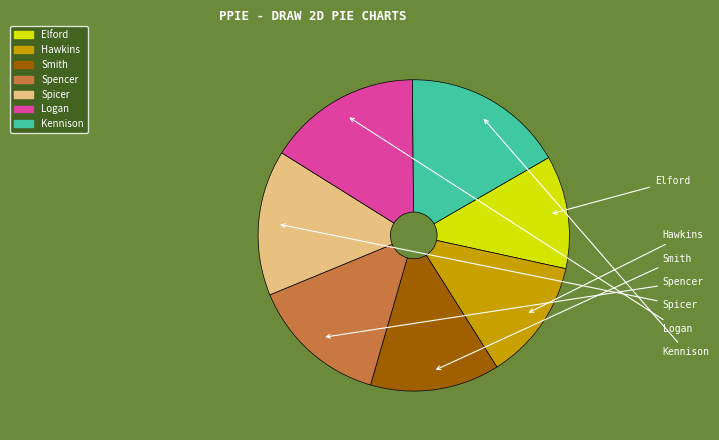

Does any single category account for the majority?

No